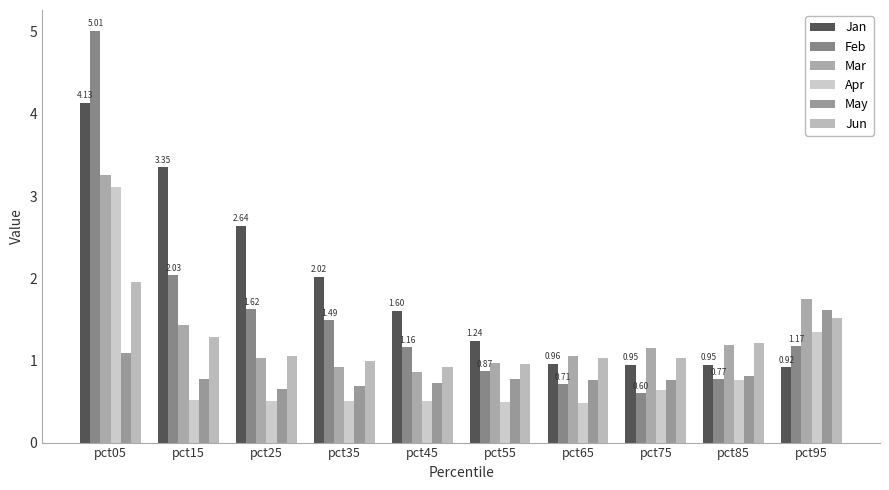

What is the average value of the Jun series?

1.2